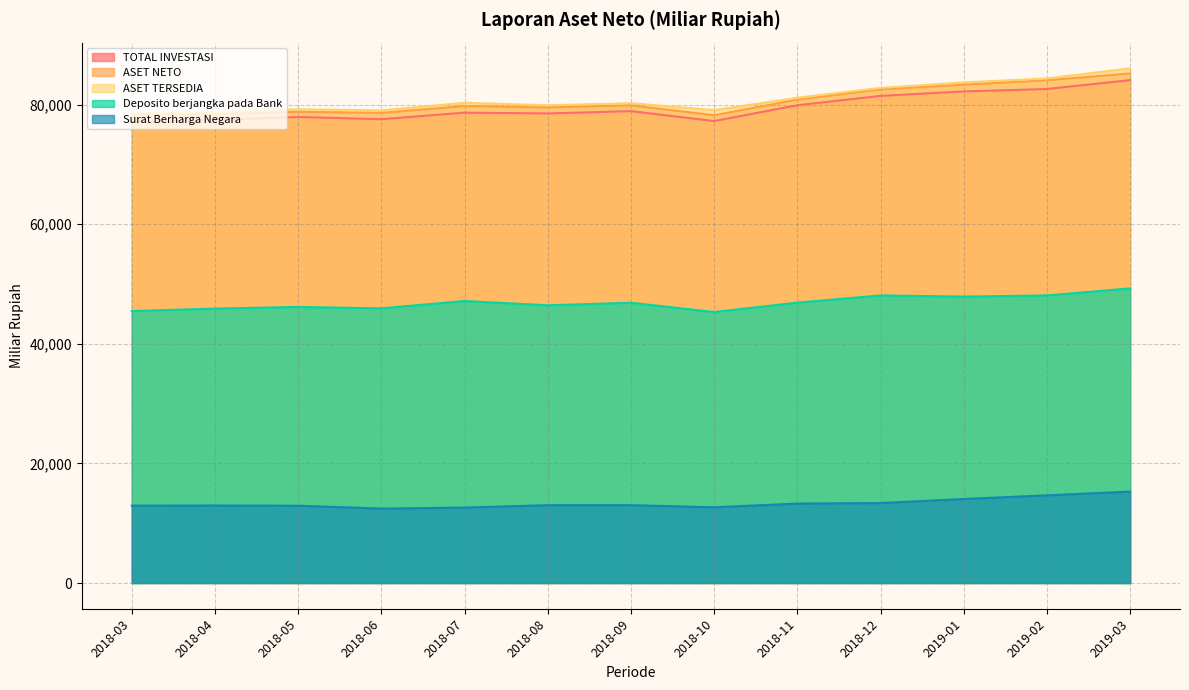

Which series has the largest range (max minus min)?

ASET TERSEDIA